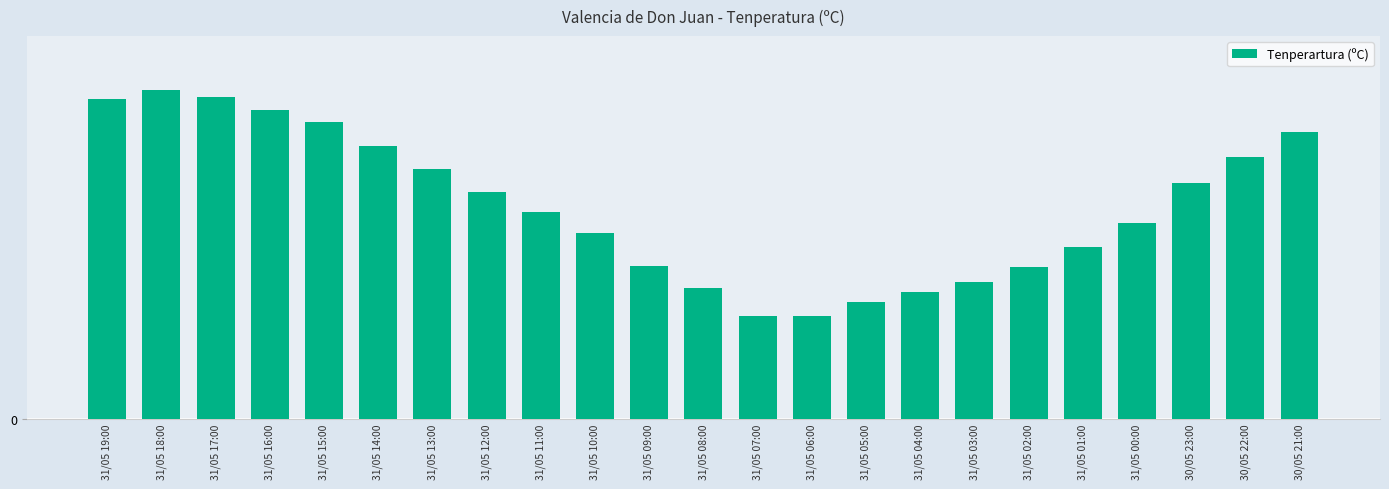

List the labels in order of value, largest first.

31/05 18:00, 31/05 17:00, 31/05 19:00, 31/05 16:00, 31/05 15:00, 30/05 21:00, 31/05 14:00, 30/05 22:00, 31/05 13:00, 30/05 23:00, 31/05 12:00, 31/05 11:00, 31/05 00:00, 31/05 10:00, 31/05 01:00, 31/05 09:00, 31/05 02:00, 31/05 03:00, 31/05 08:00, 31/05 04:00, 31/05 05:00, 31/05 07:00, 31/05 06:00